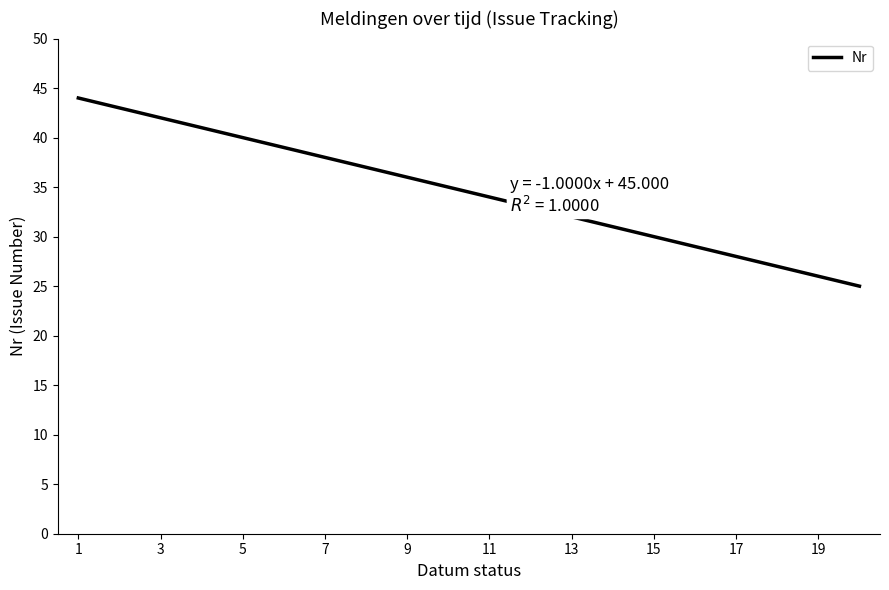

Is this an area chart (filled region under the line)?

No